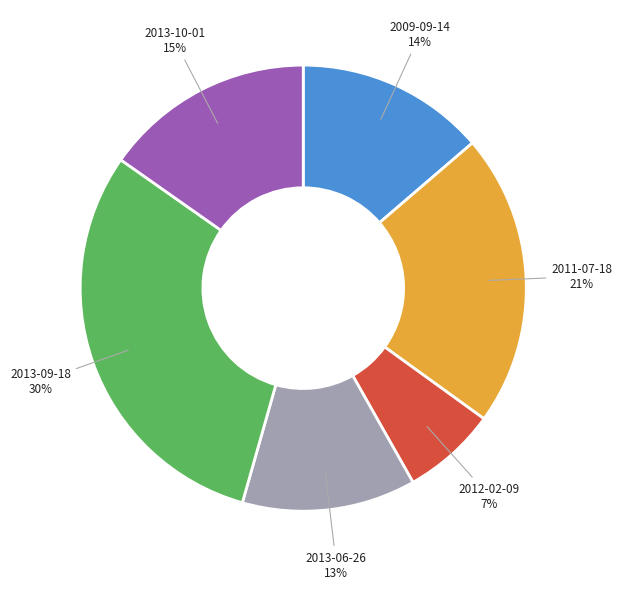

The 2013-06-26 slice represents 13% of the pie. True or false?

True